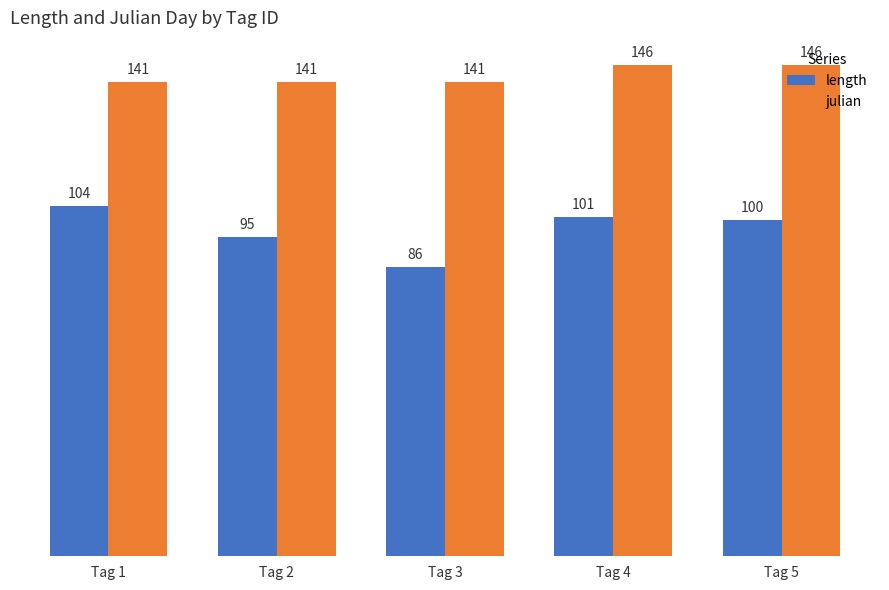

What is the total value across all series at Tag 2?

236